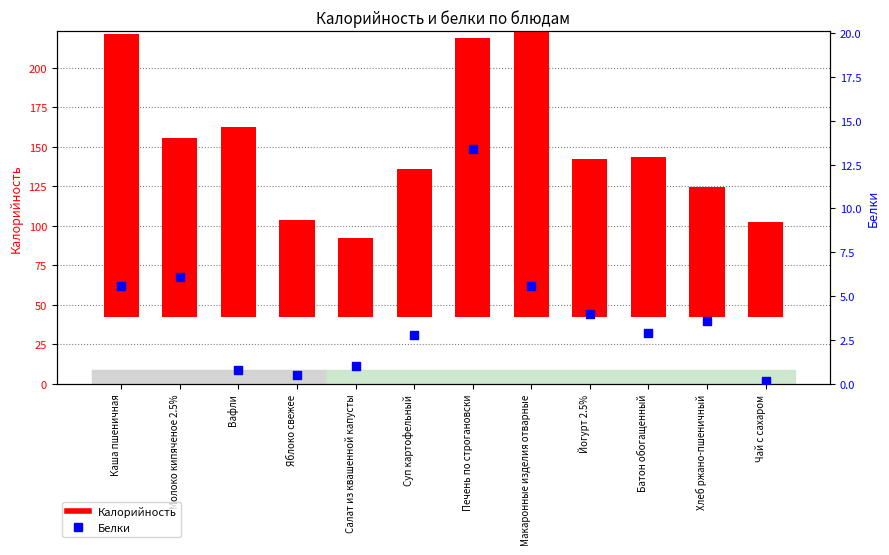

At which category is the sum across all series the highest?

Макаронные изделия отварные